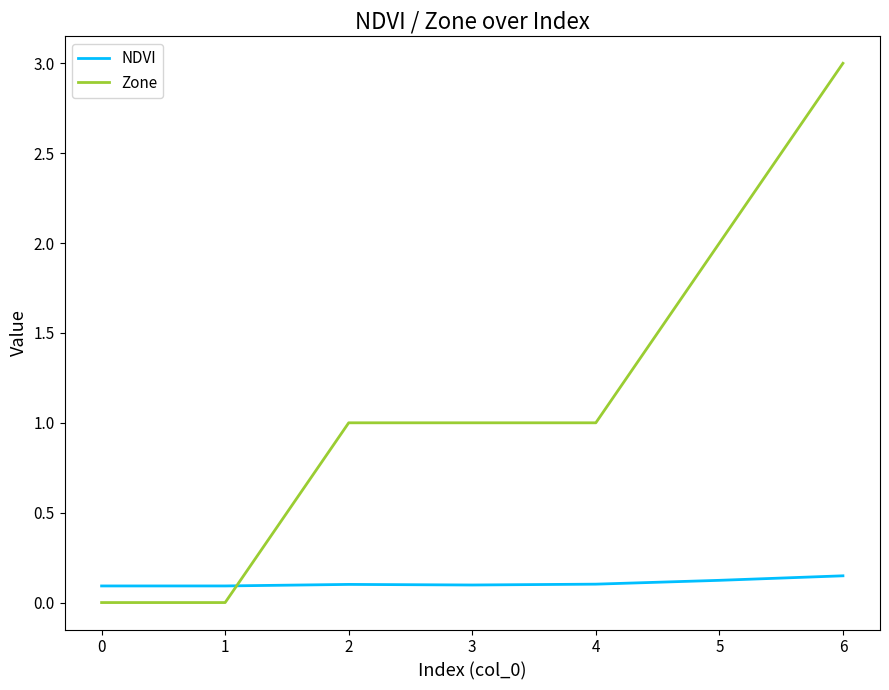

What is the difference between the maximum and minimum values in the Zone series?

3.0